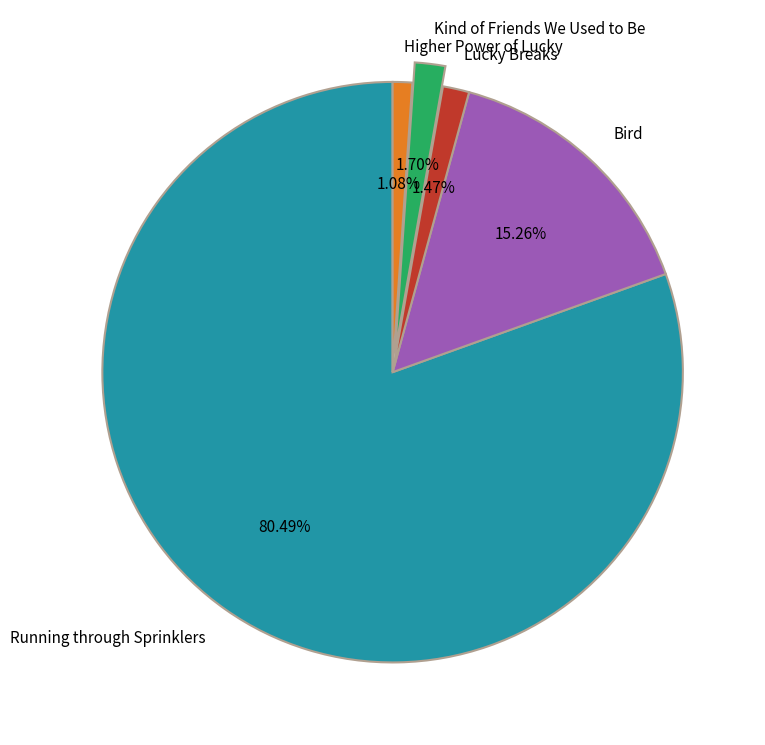

To the nearest percent, what portion does Lucky Breaks represent?

1%